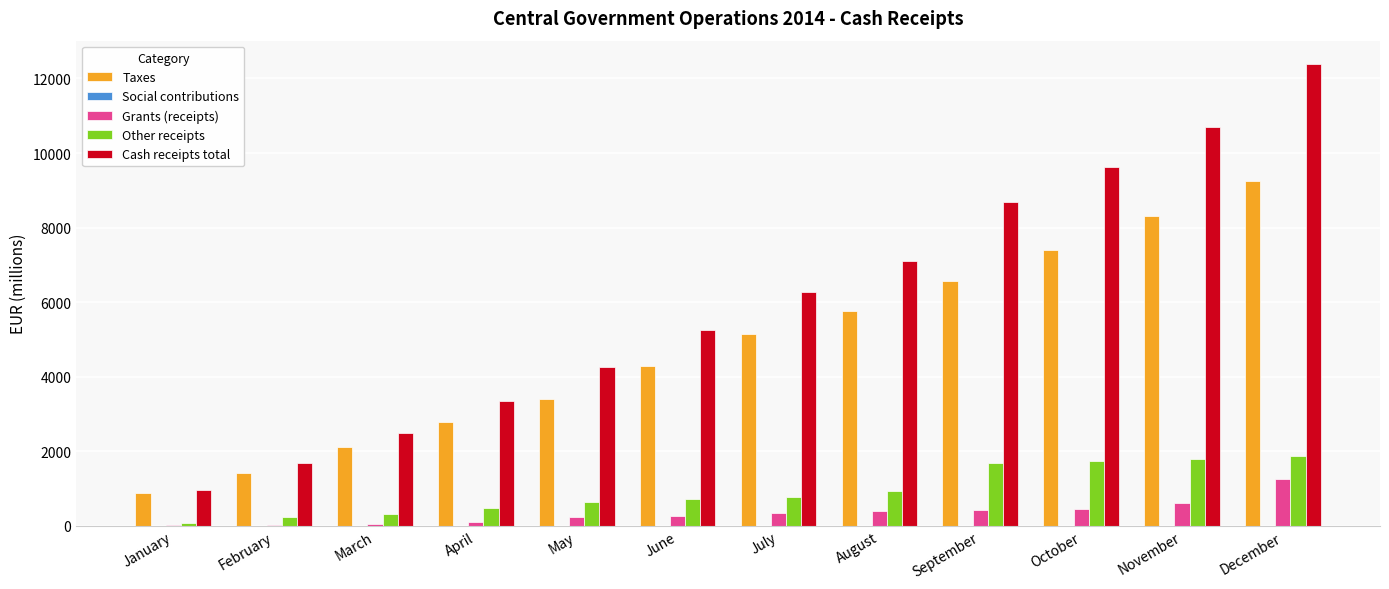

What is the sum of all Taxes values?

57294.6